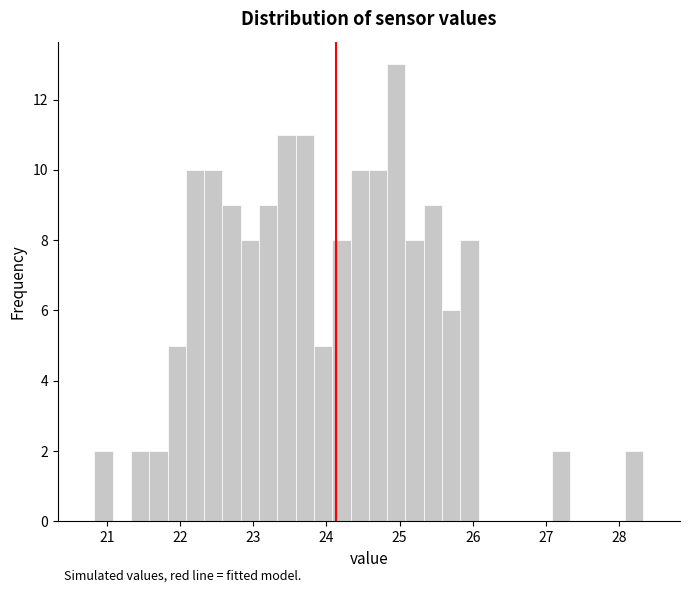

Around what value on the x-axis is the tallest bar? Give the approximate position of its centre, as read against the axis.

25.0